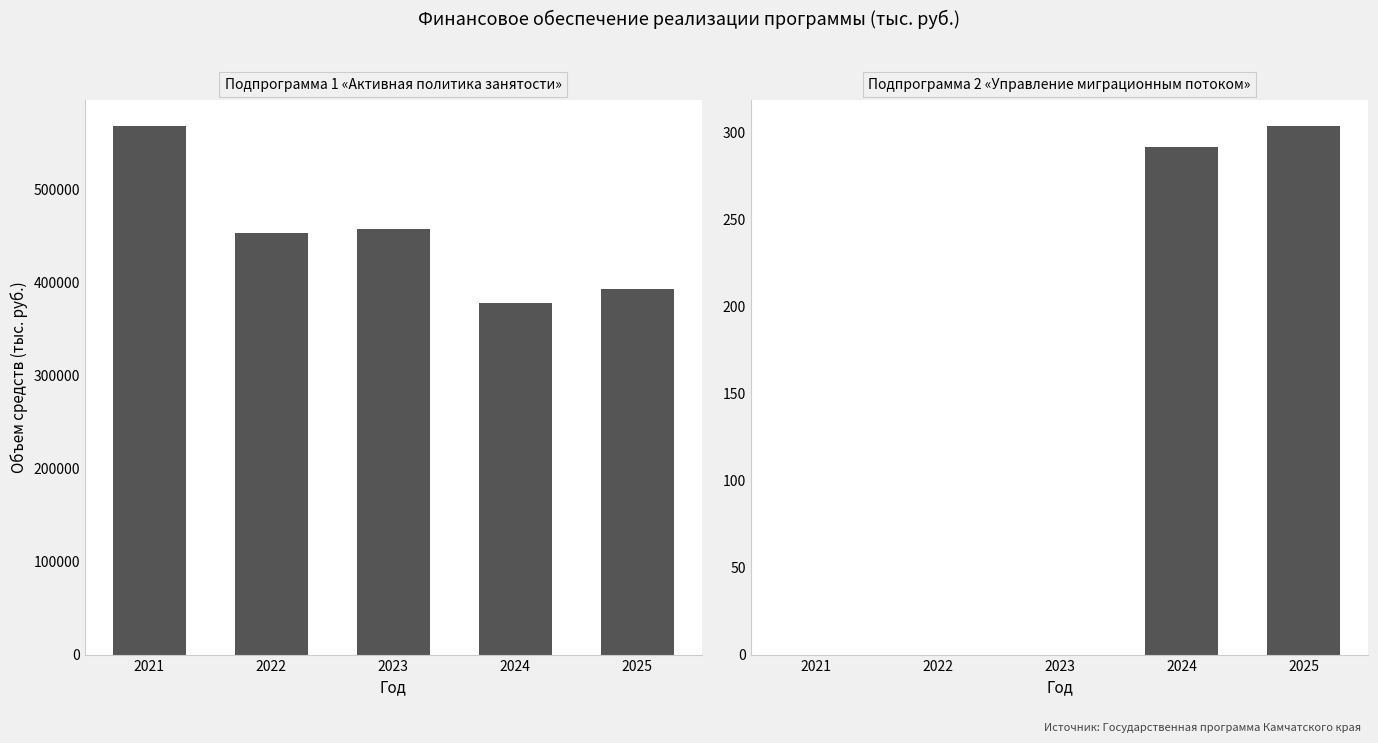

Is it true that Подпрограмма 1 «Активная политика занятости» equals 103662.3 at 2022?

False